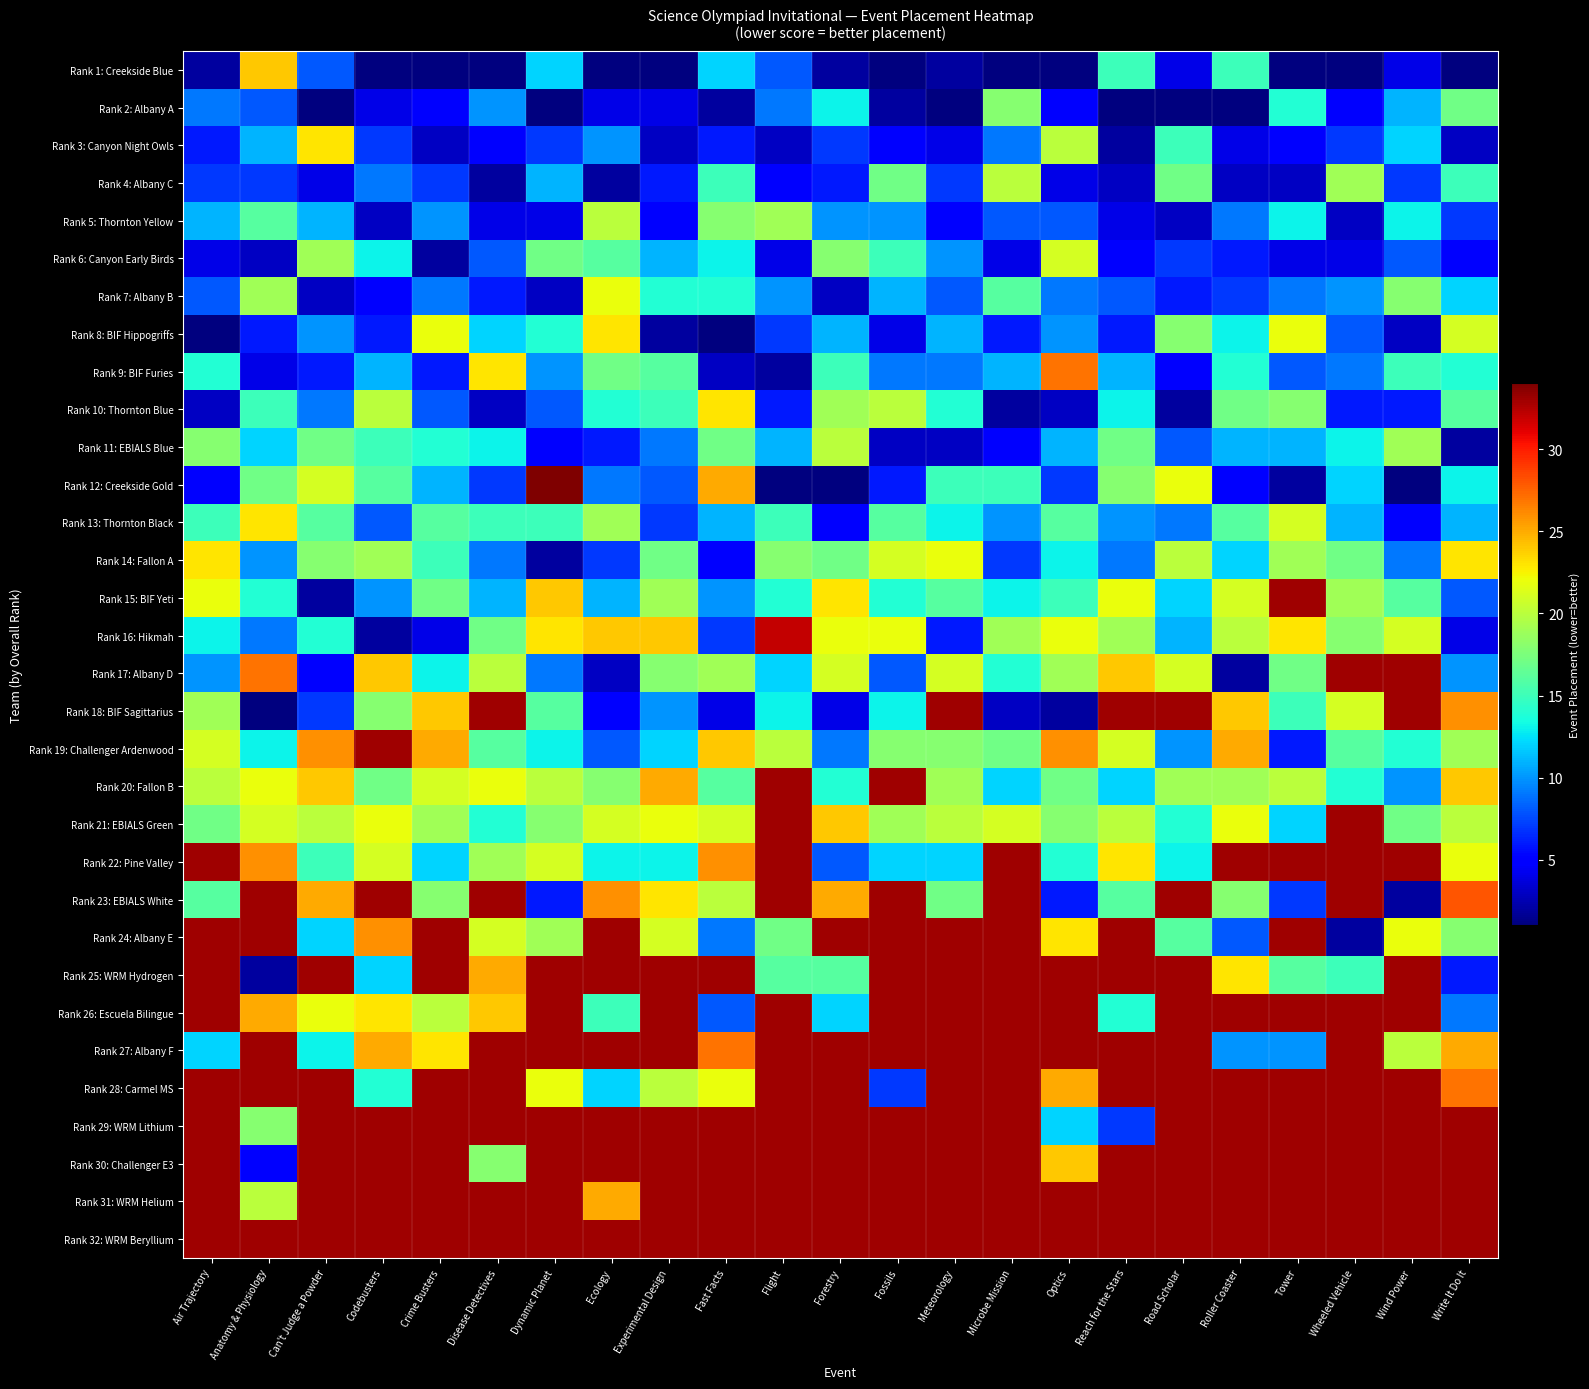

Which series has the largest range (max minus min)?

Rank 12: Creekside Gold